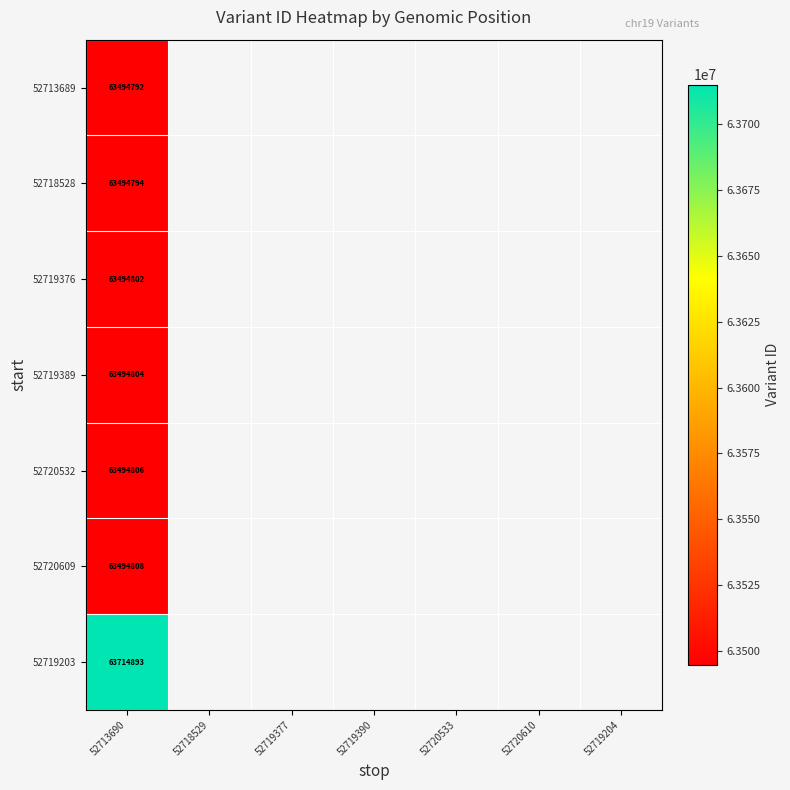

True or false: 52720532 has a value of 63494806.0 at 52713690.

True